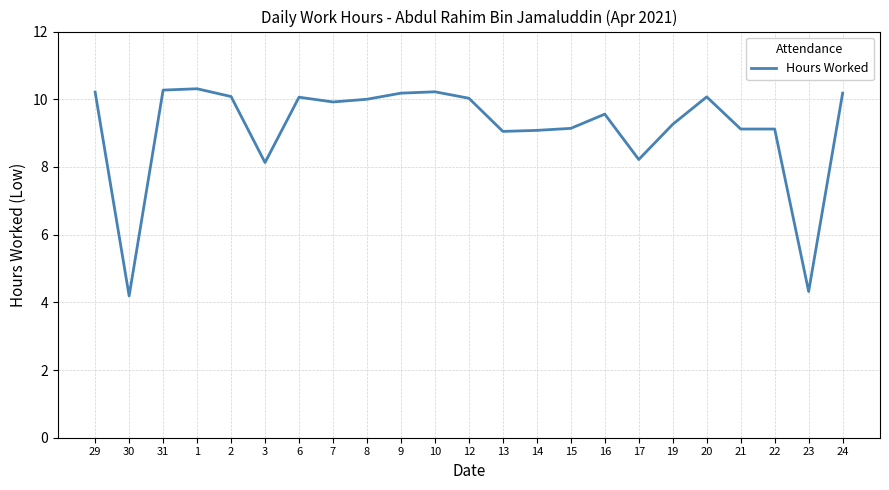

What is the average value?

9.2